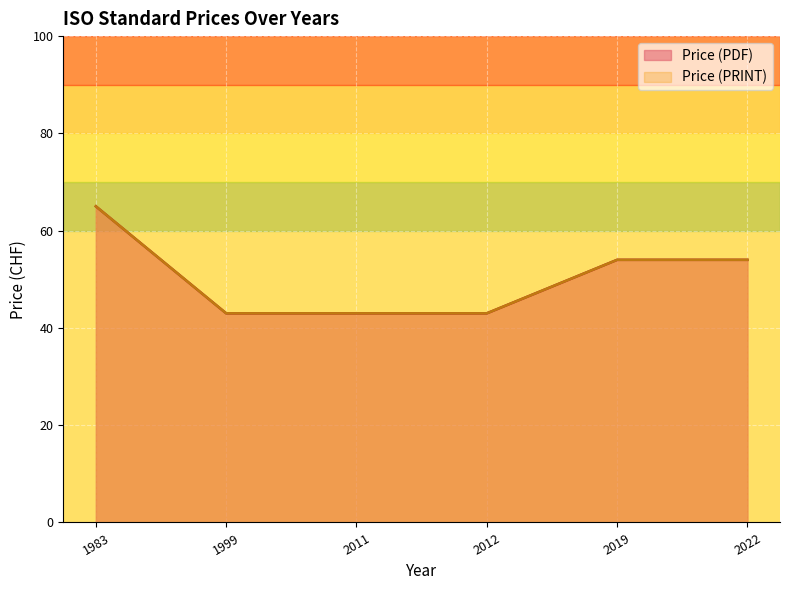

What is the difference between the maximum and minimum values in the Price (PDF) series?

22